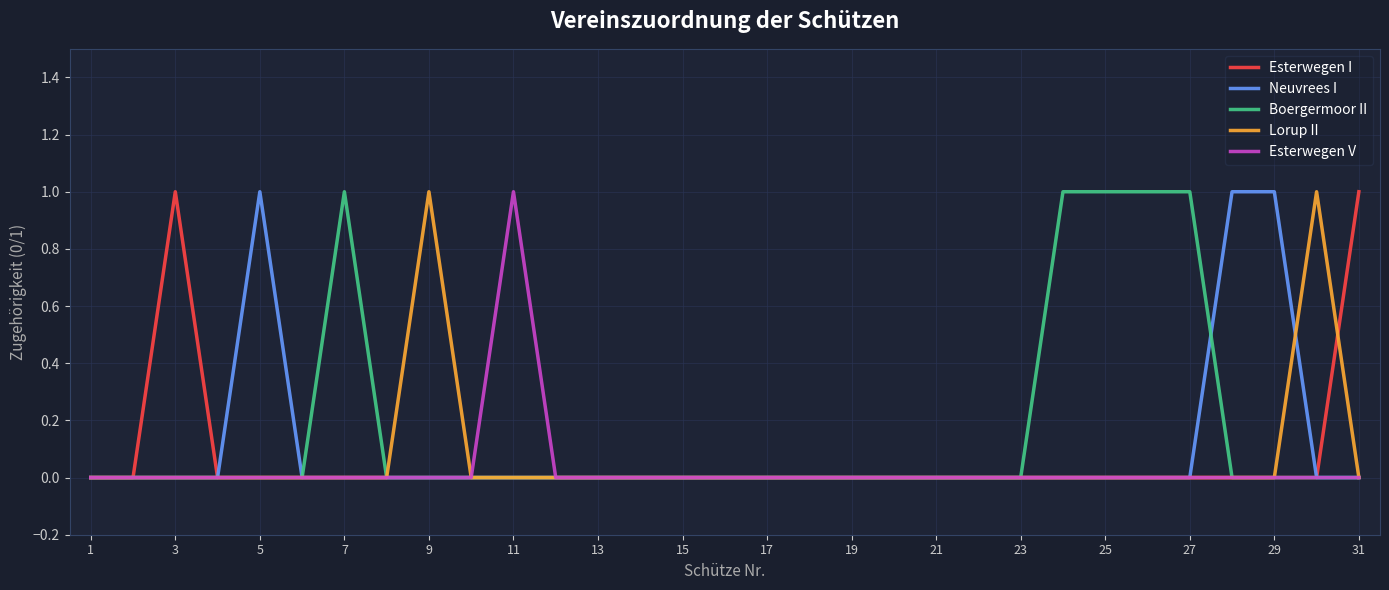

What are all the series names shown in the legend?

Esterwegen I, Neuvrees I, Boergermoor II, Lorup II, Esterwegen V